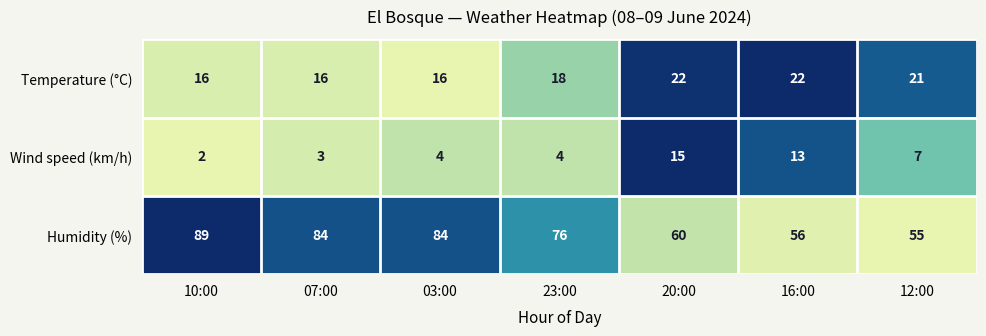

What is the average value of the Wind speed (km/h) series?

7